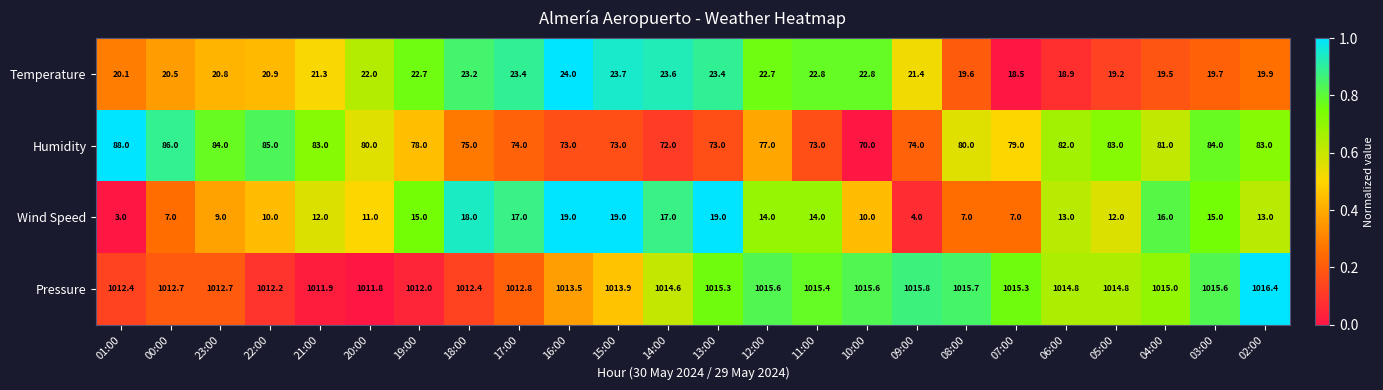

Which series has the widest spread of values?

Humidity